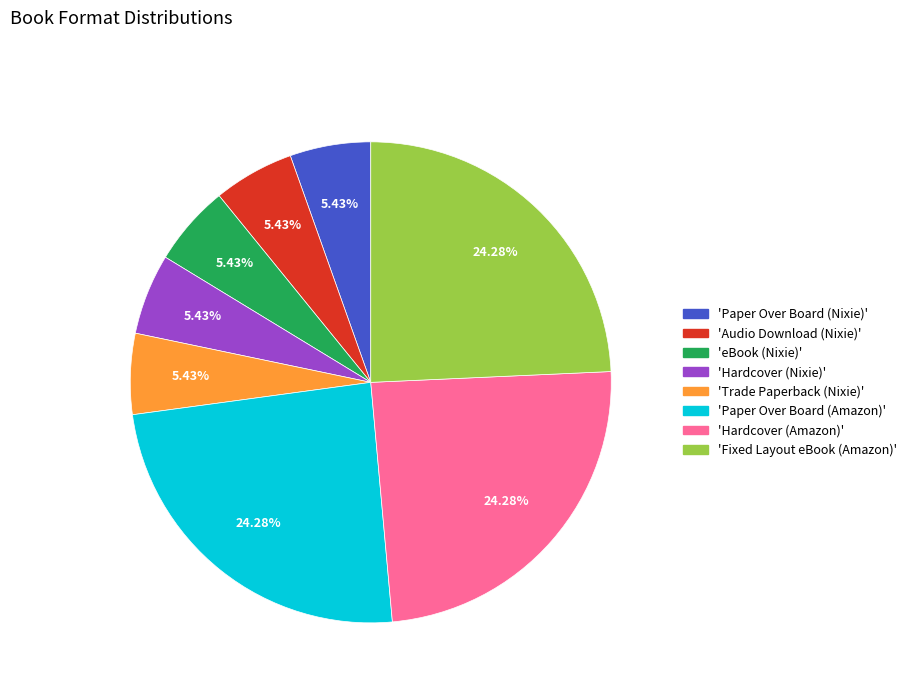

Is there any slice that represents more than half of the pie?

No